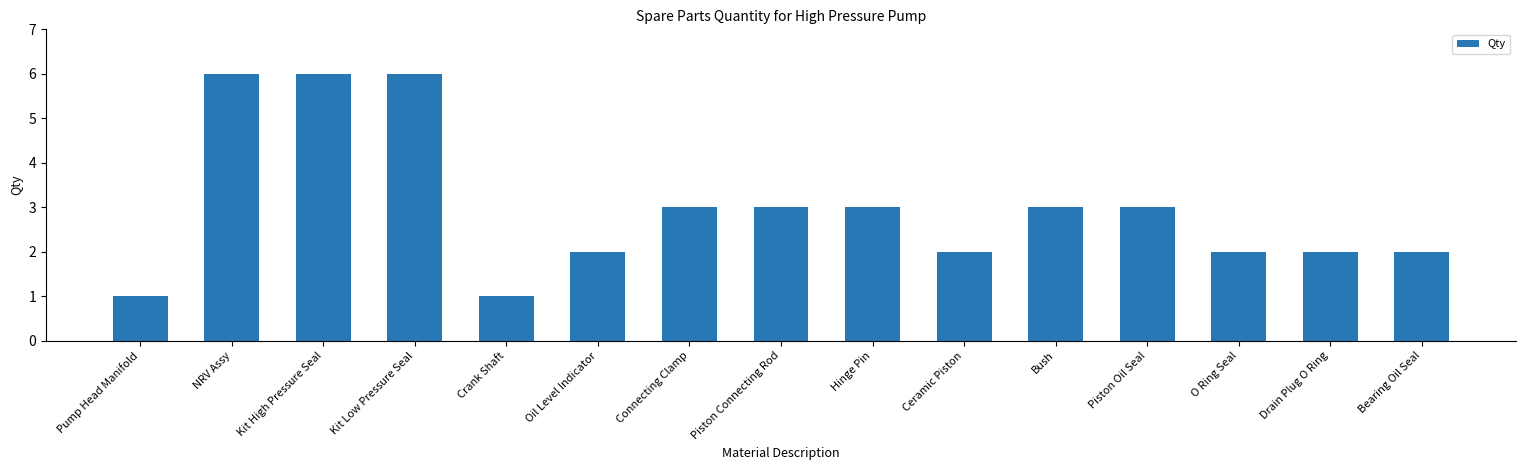

What is the sum of all values?

45